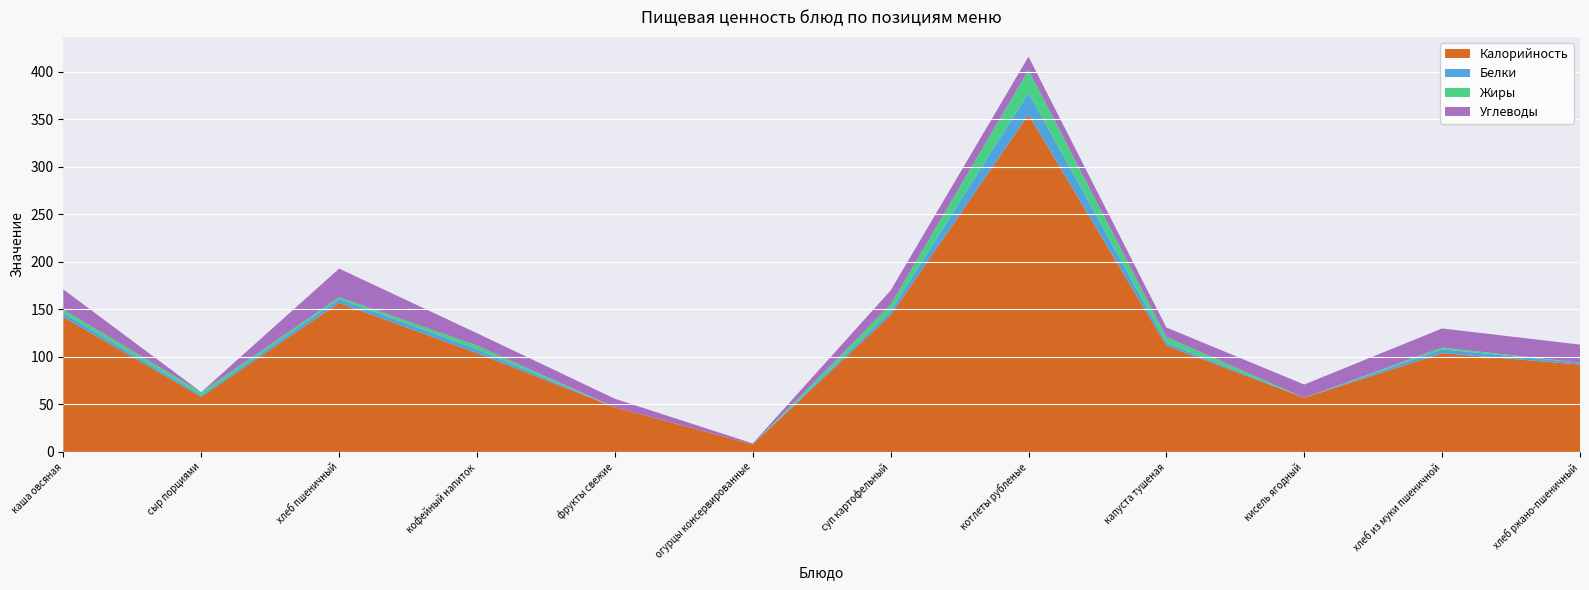

Reading left to right, extract all data points from this chart.

Калорийность: каша овсяная=142.0	сыр порциями=58.0	хлеб пшеничный=157.0	кофейный напиток=104.0	фрукты свежие=47.0	огурцы консервированные=8.0	суп картофельный=144.0	котлеты рубленые=355.0	капуста тушеная=112.0	кисель ягодный=57.0	хлеб из муки пшеничной=104.0	хлеб ржано-пшеничный=92.0
Белки: каша овсяная=4.0	сыр порциями=2.0	хлеб пшеничный=4.0	кофейный напиток=4.0	фрукты свежие=0.0	огурцы консервированные=0.0	суп картофельный=4.0	котлеты рубленые=23.0	капуста тушеная=3.0	кисель ягодный=0.0	хлеб из муки пшеничной=4.0	хлеб ржано-пшеничный=2.0
Жиры: каша овсяная=4.0	сыр порциями=3.0	хлеб пшеничный=2.0	кофейный напиток=4.0	фрукты свежие=0.0	огурцы консервированные=0.0	суп картофельный=7.0	котлеты рубленые=24.0	капуста тушеная=6.0	кисель ягодный=0.0	хлеб из муки пшеничной=2.0	хлеб ржано-пшеничный=0.0
Углеводы: каша овсяная=21.0	сыр порциями=0.0	хлеб пшеничный=30.0	кофейный напиток=13.0	фрукты свежие=9.0	огурцы консервированные=1.0	суп картофельный=15.0	котлеты рубленые=14.0	капуста тушеная=10.0	кисель ягодный=14.0	хлеб из муки пшеничной=20.0	хлеб ржано-пшеничный=19.0